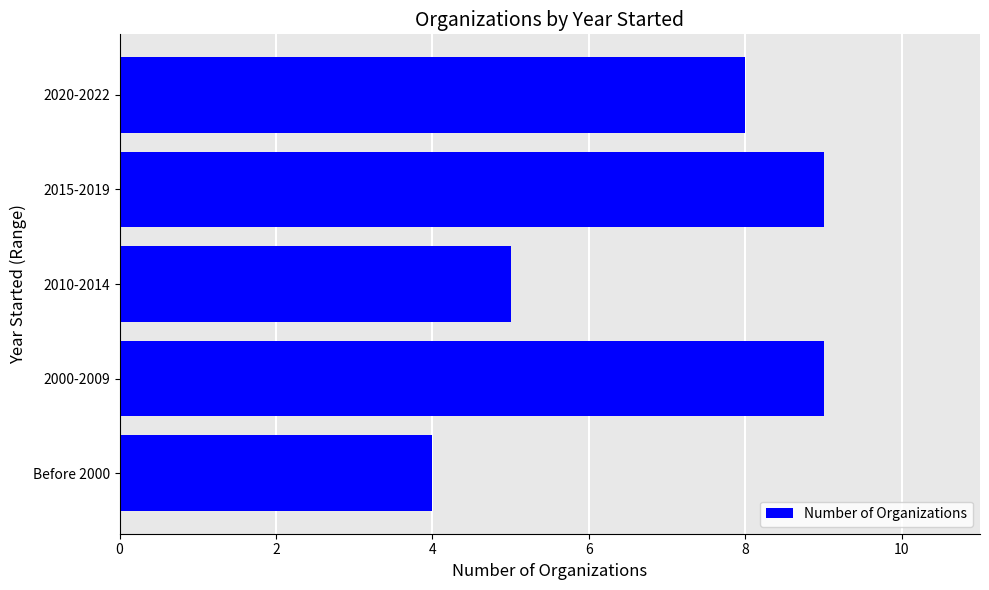

How many values are between 5 and 9?

4